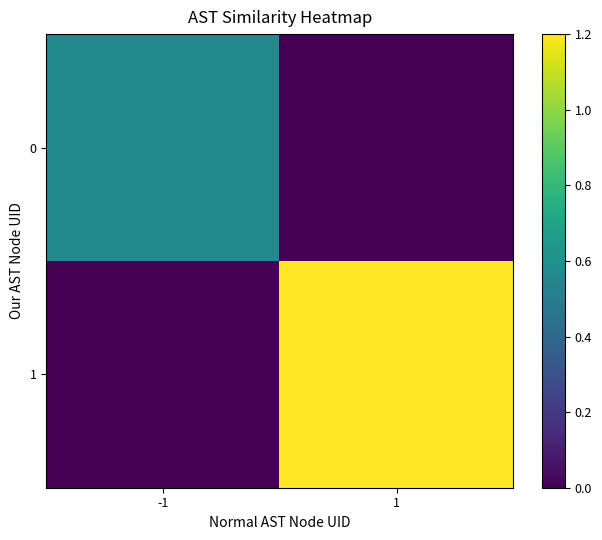

At -1, list the series in order from smallest to largest.

1, 0